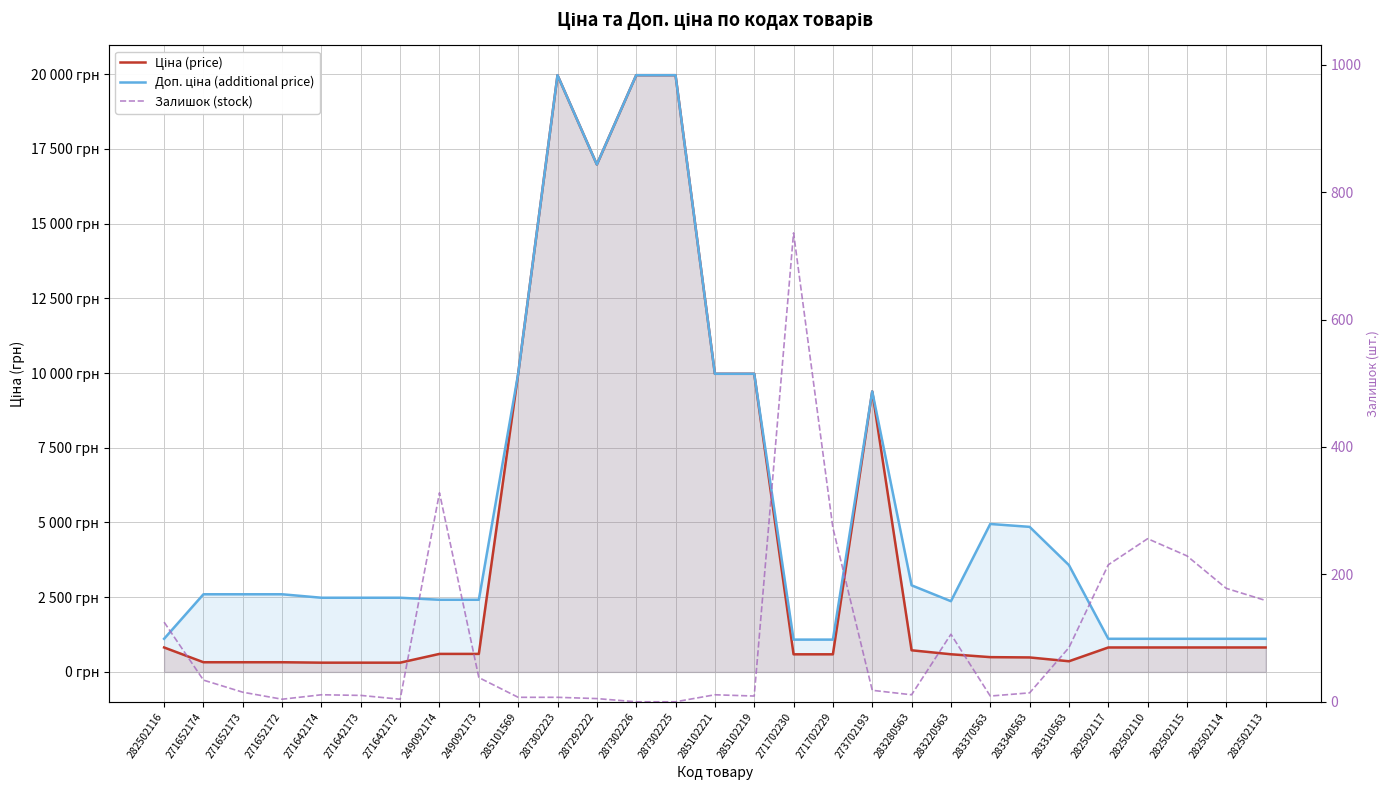

True or false: Ціна (price) has a value of 4021.0 at 287302226.

False